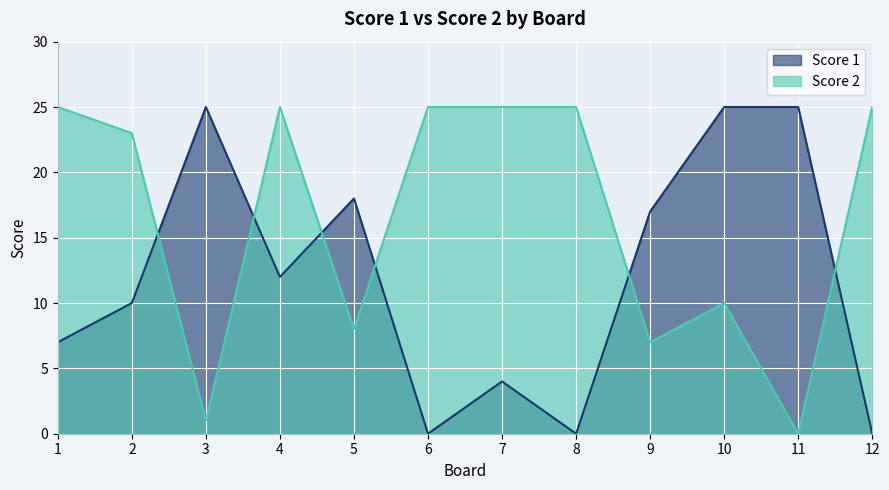

What is the total value across all series at 2?

33